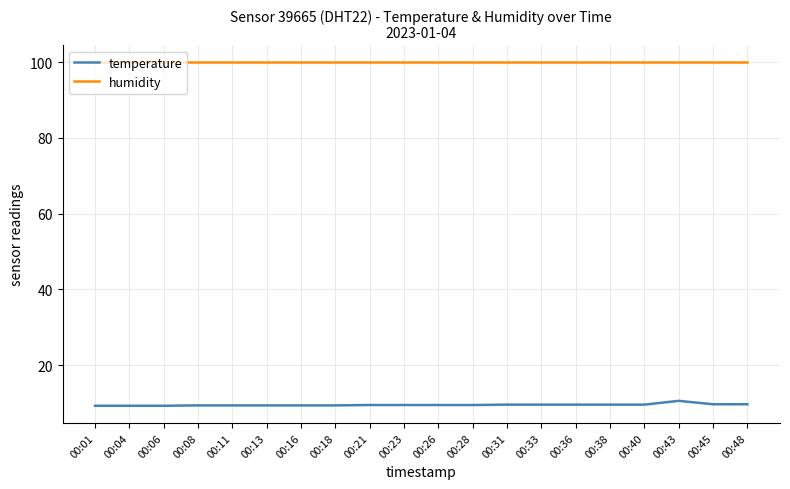

What is the smallest value displayed?

9.3